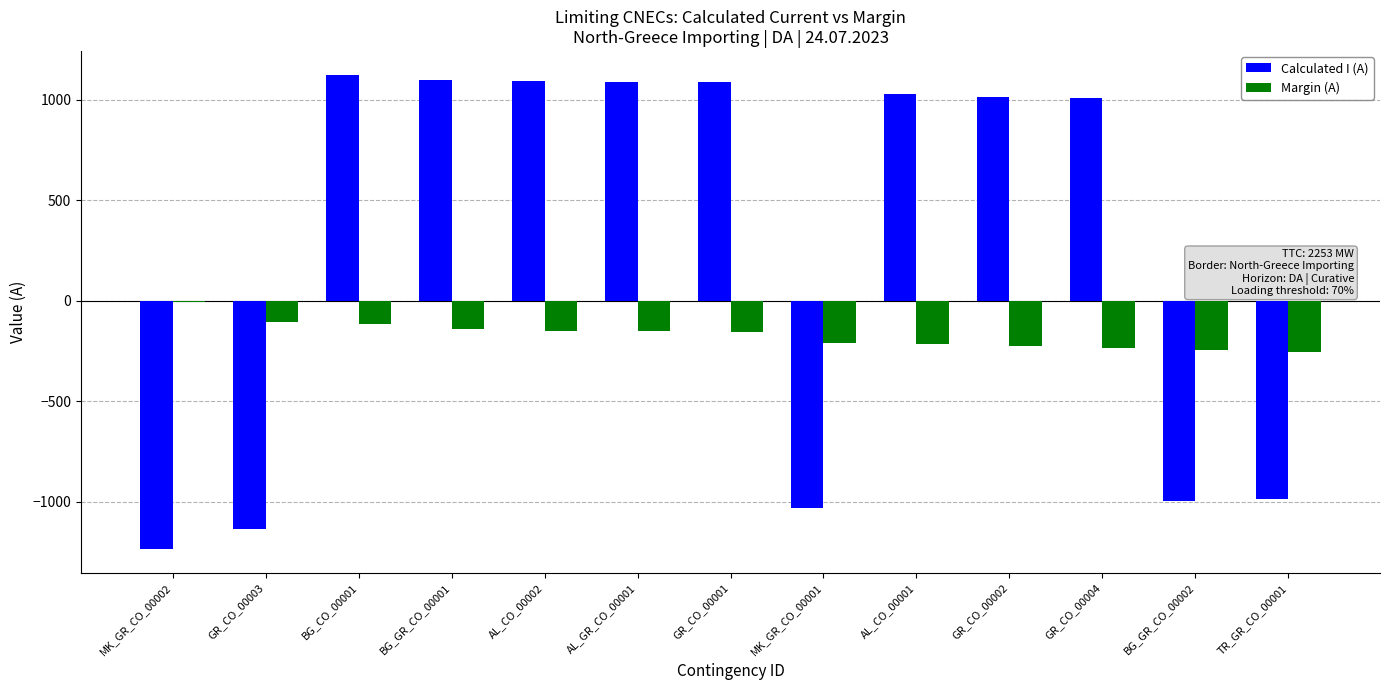

At which label does Calculated I (A) reach its peak?

BG_CO_00001